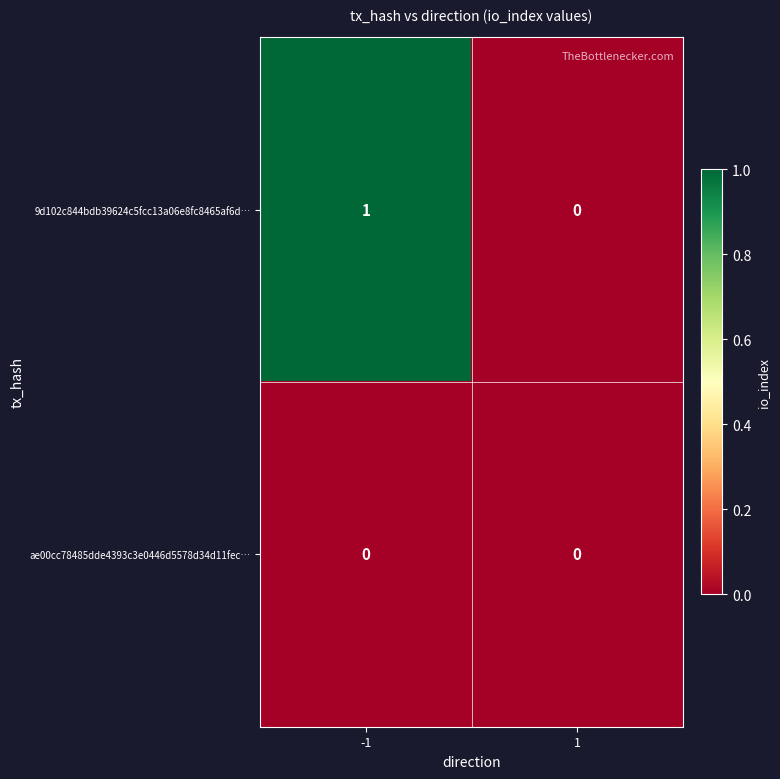

Is the value of 9d102c844bdb39624c5fcc13a06e8fc8465af6d… at -1 greater than the value of ae00cc78485dde4393c3e0446d5578d34d11fec… at -1?

Yes